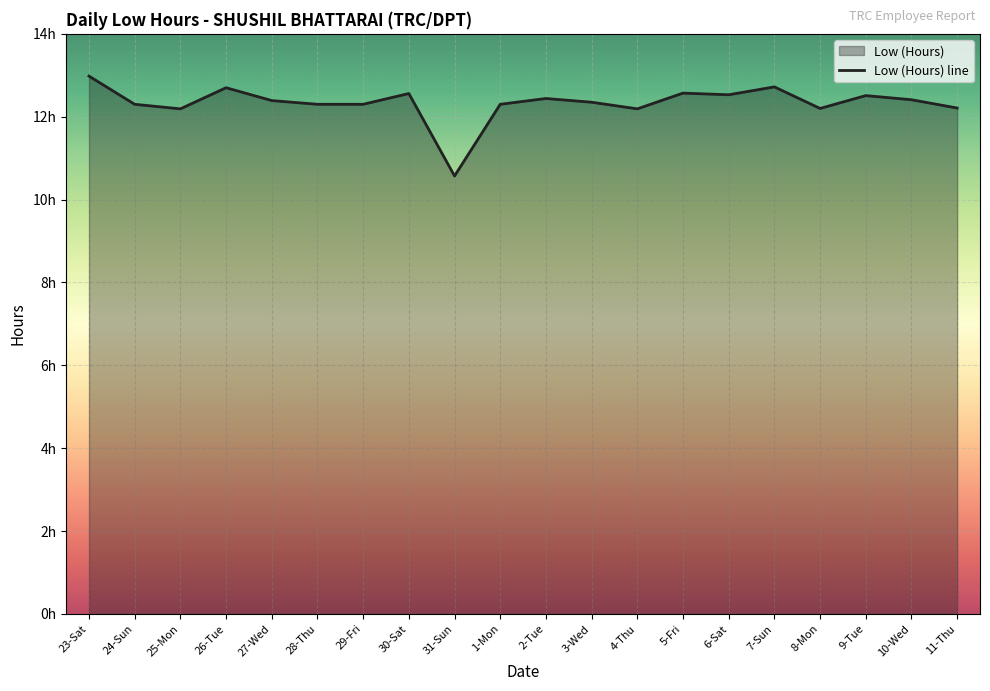

Which label corresponds to the smallest value in the chart?

31-Sun